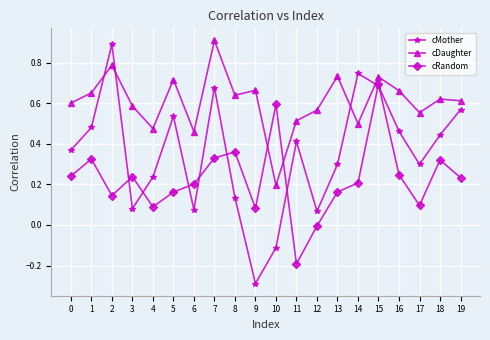

What is the value of the cMother point at the 3rd from the left?

0.9